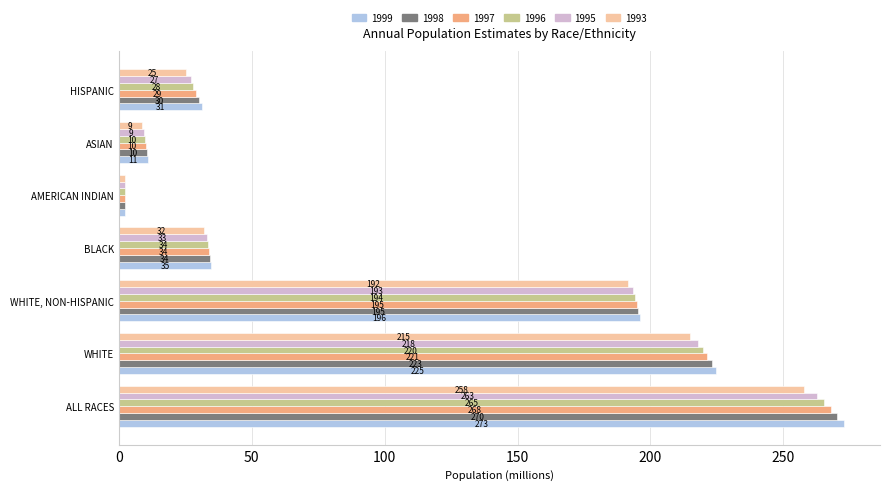

What value does the 1997 series have at ALL RACES?

267.8